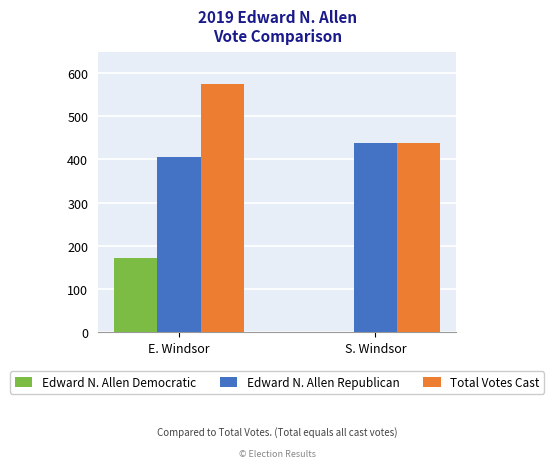

What is the sum of the Total Votes Cast values at E. Windsor and S. Windsor?

1015